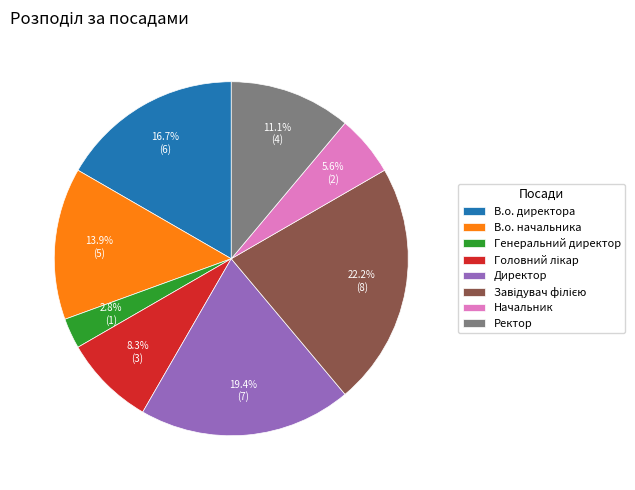

Does any single category account for the majority?

No